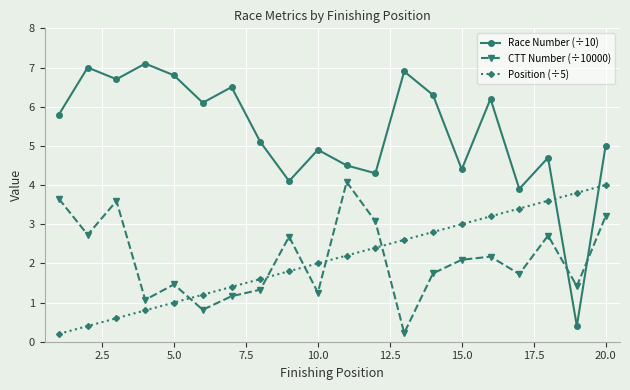

True or false: CTT Number (÷10000) has more than 2 points higher than both neighbors.

True